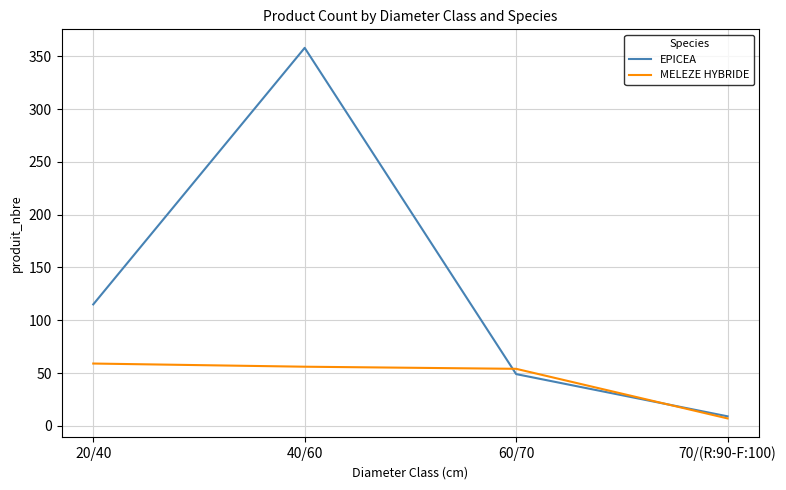

The MELEZE HYBRIDE series shows 59 at 20/40. True or false?

True